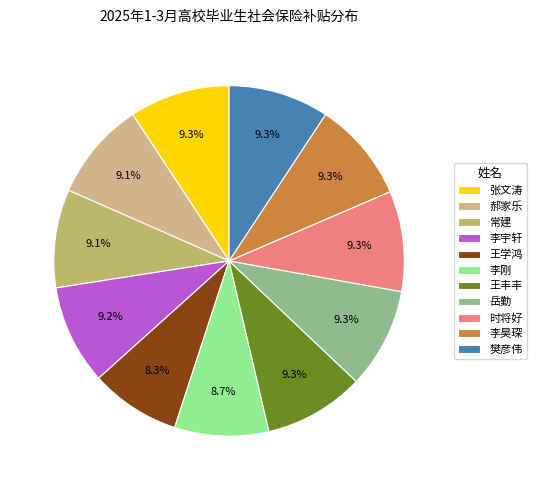

What percentage is the 樊彦伟 slice, to the nearest percent?

9%